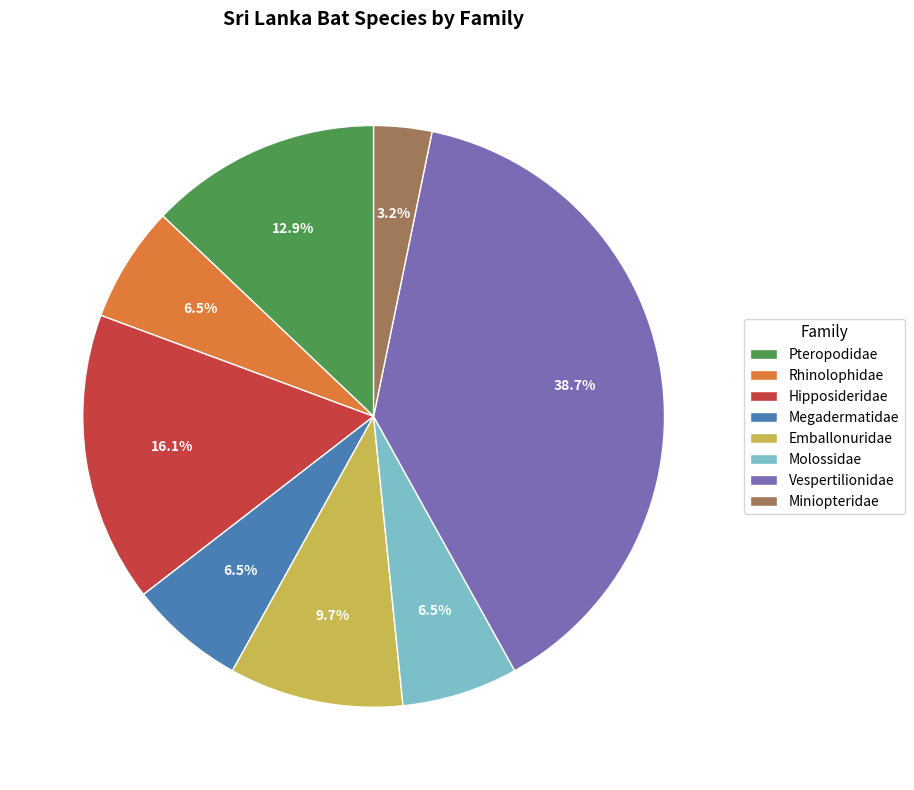

To the nearest percent, what portion does Emballonuridae represent?

10%